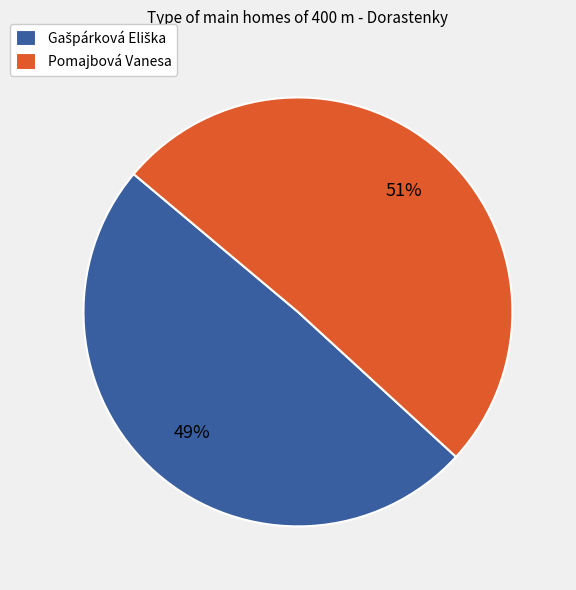

Which category has the biggest portion of the pie?

Pomajbová Vanesa